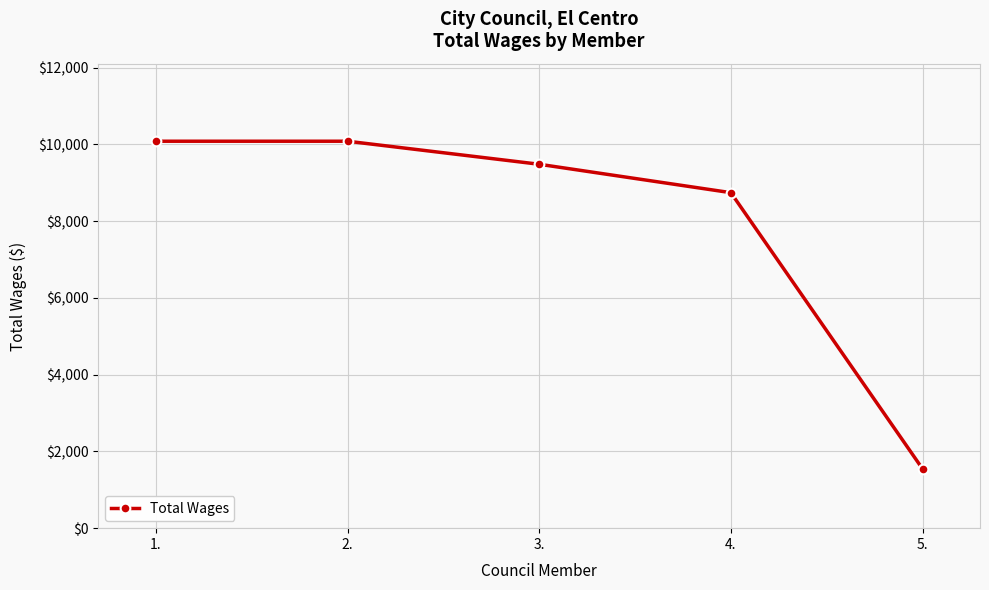

Is it true that the value at 2. is 6955?

False